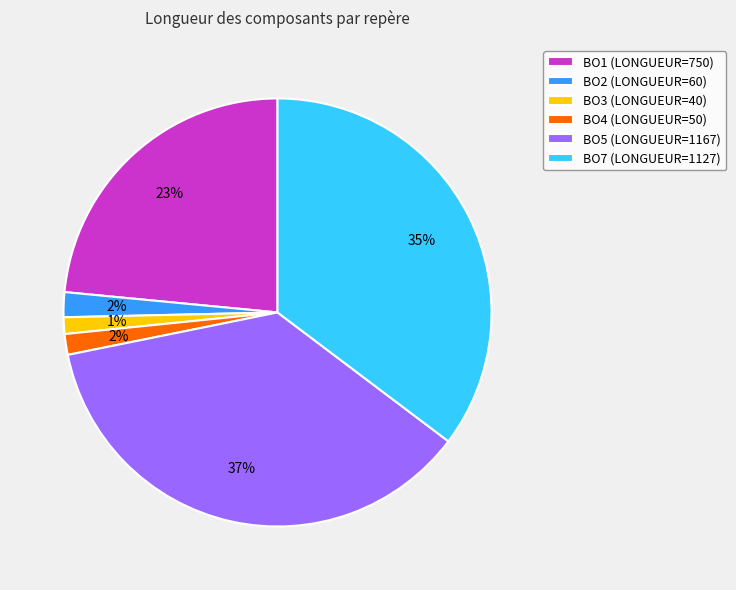

To the nearest percent, what is the difference between the BO4 (LONGUEUR=50) and BO5 (LONGUEUR=1167) slice percentages?

35%